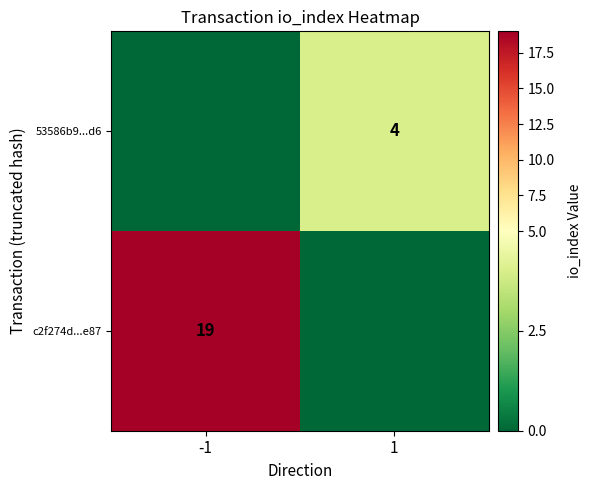

Is the value of c2f274d...e87 at -1 greater than the value of 53586b9...d6 at 1?

Yes